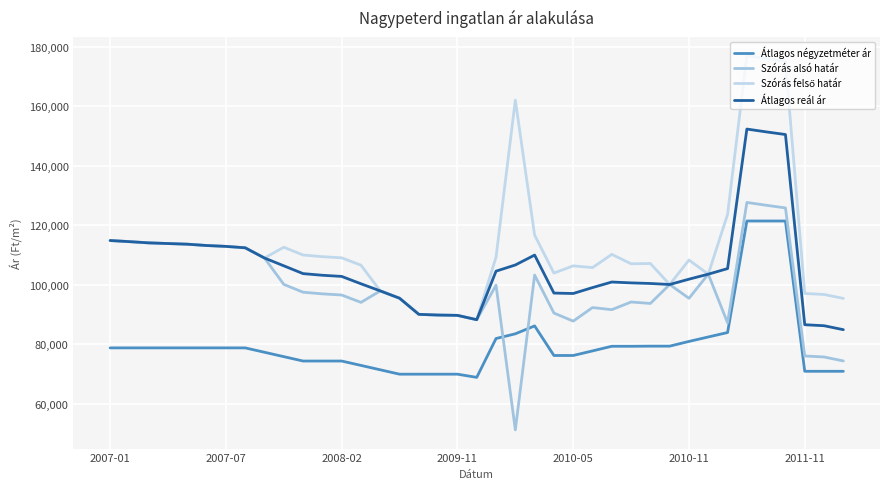

How many series are shown in this chart?

4